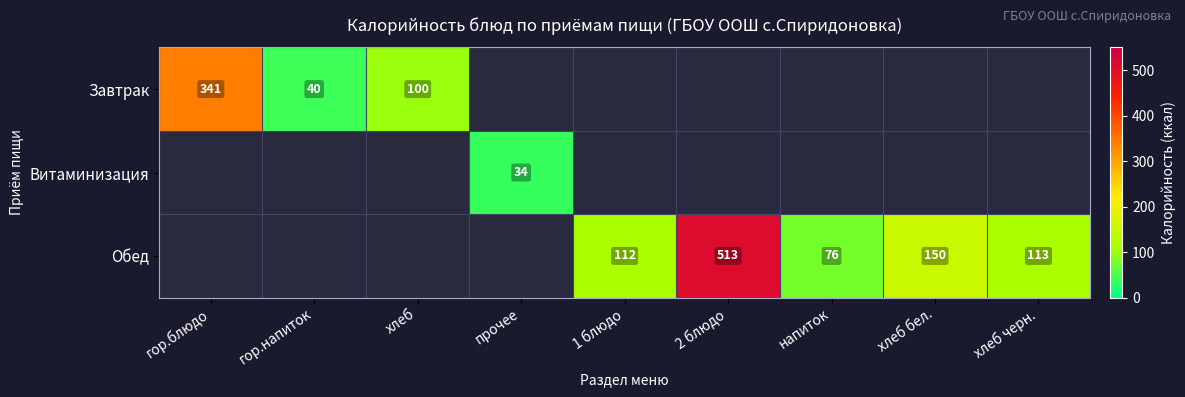

What is the smallest value displayed?

34.4